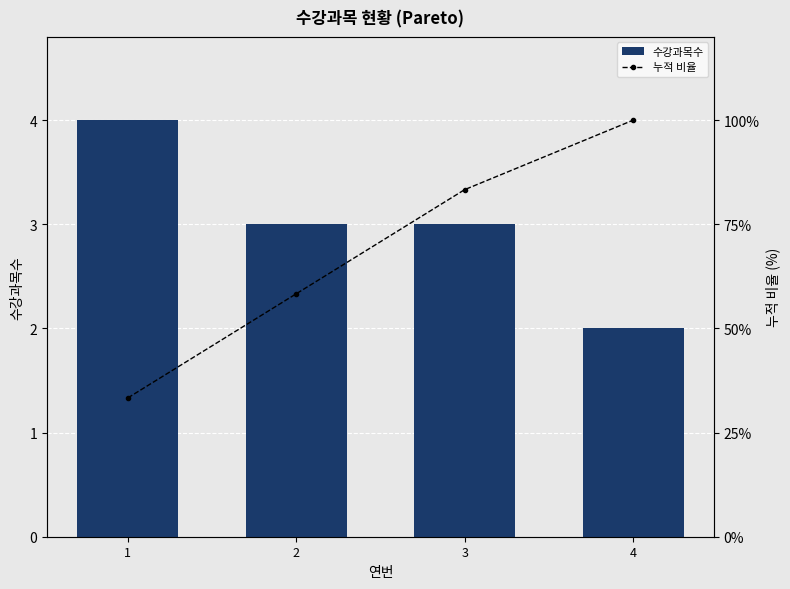

Reading right to left, extract all data points from this chart.

수강과목수: 2.0	3.0	3.0	4.0
누적 비율: 100.0	83.3	58.3	33.3